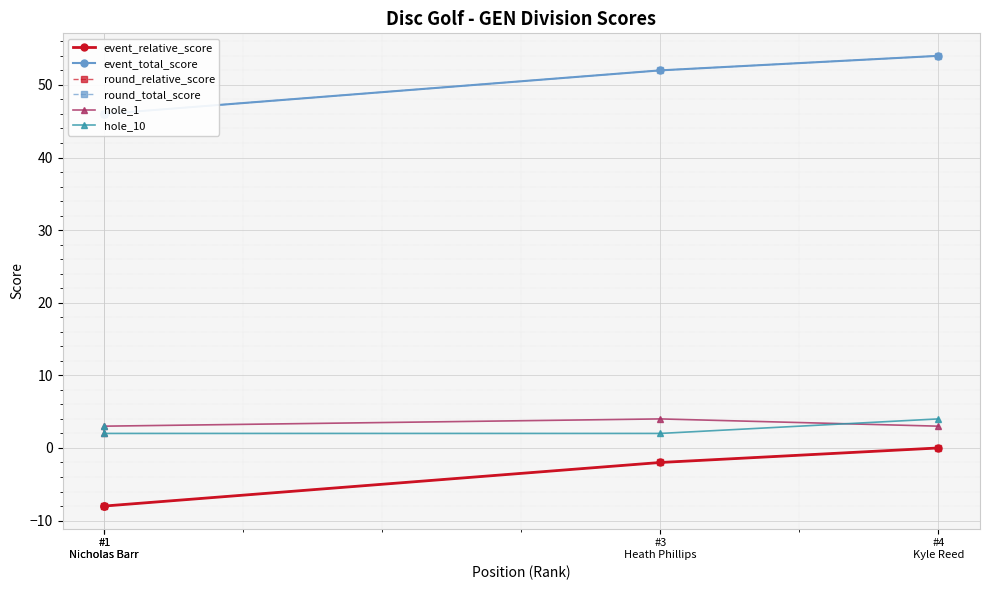

What are all the series names shown in the legend?

event_relative_score, event_total_score, round_relative_score, round_total_score, hole_1, hole_10